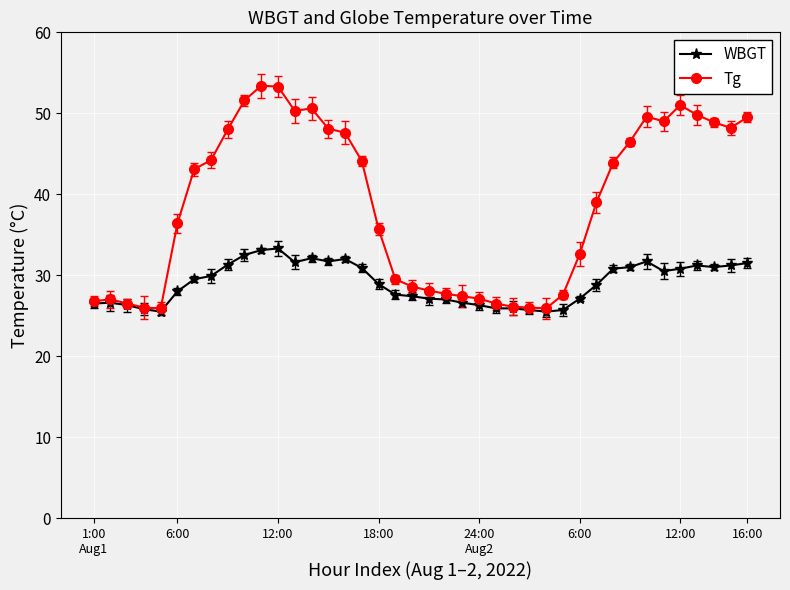

What are all the series names shown in the legend?

WBGT, Tg